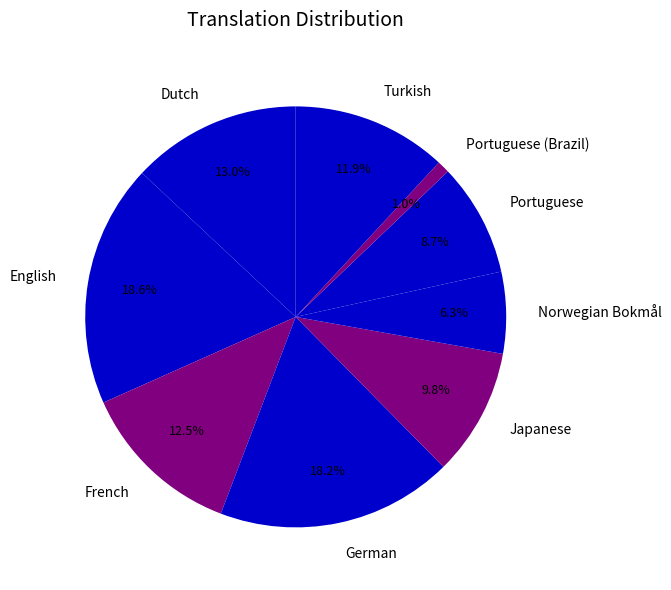

How many segments does this pie chart have?

9